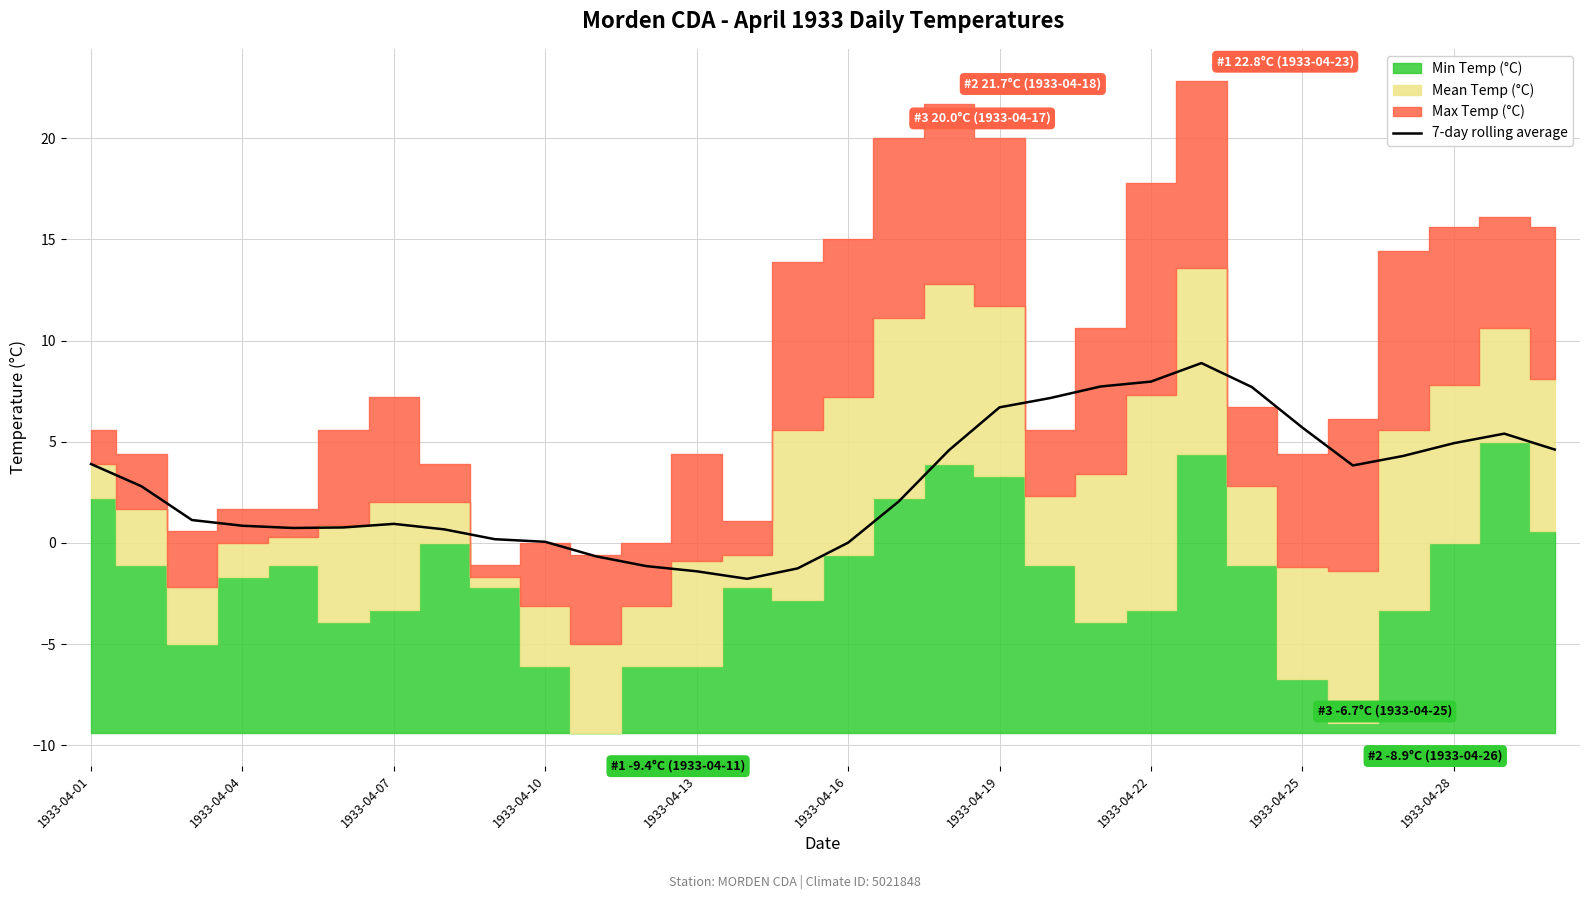

What is the value of the 14th point from the left?

-1.8